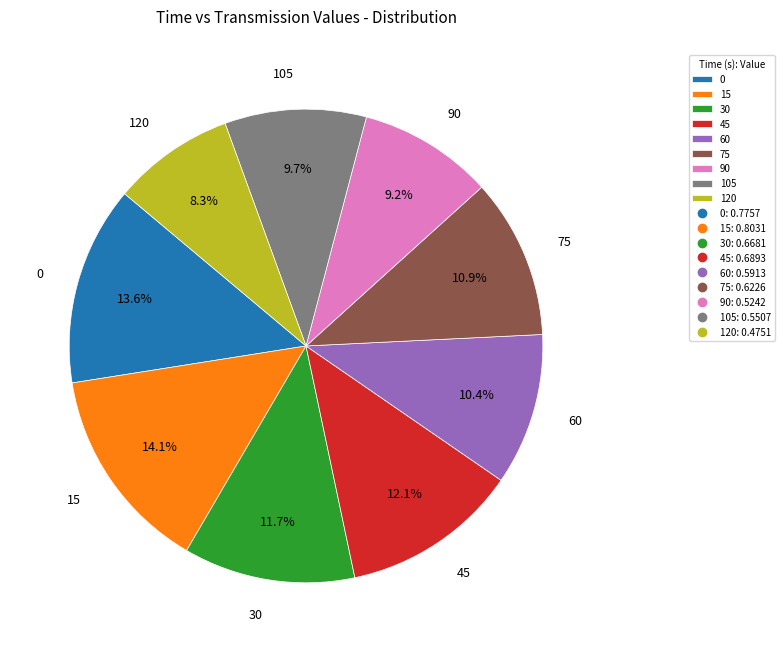

The 90 slice represents 9% of the pie. True or false?

True